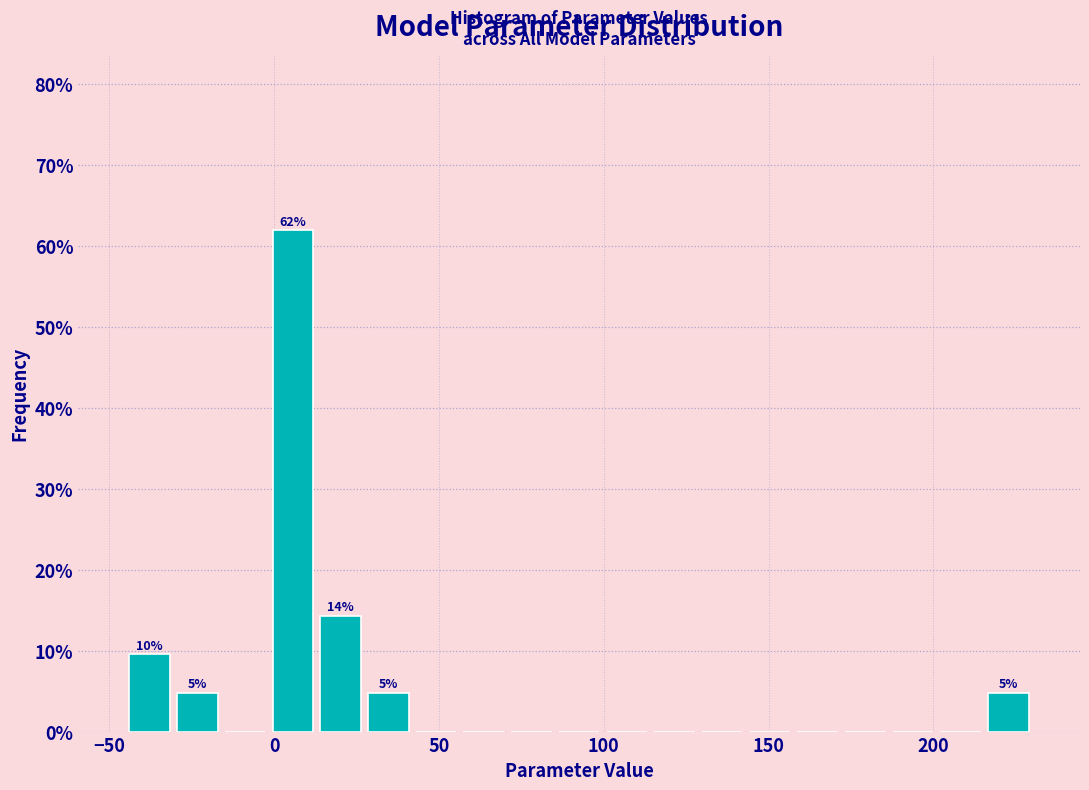

Read against the x-axis, roughly where is the centre of the tallest bar?

5